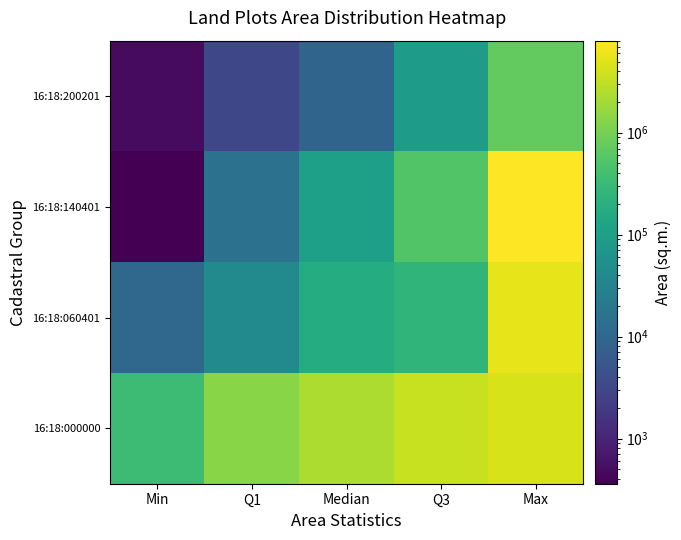

Which label corresponds to the largest value in the chart?

Max